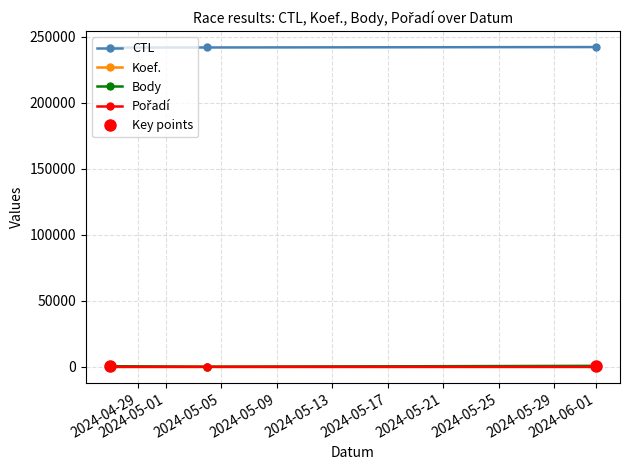

The Body series shows 245 at 2024-04-27. True or false?

False